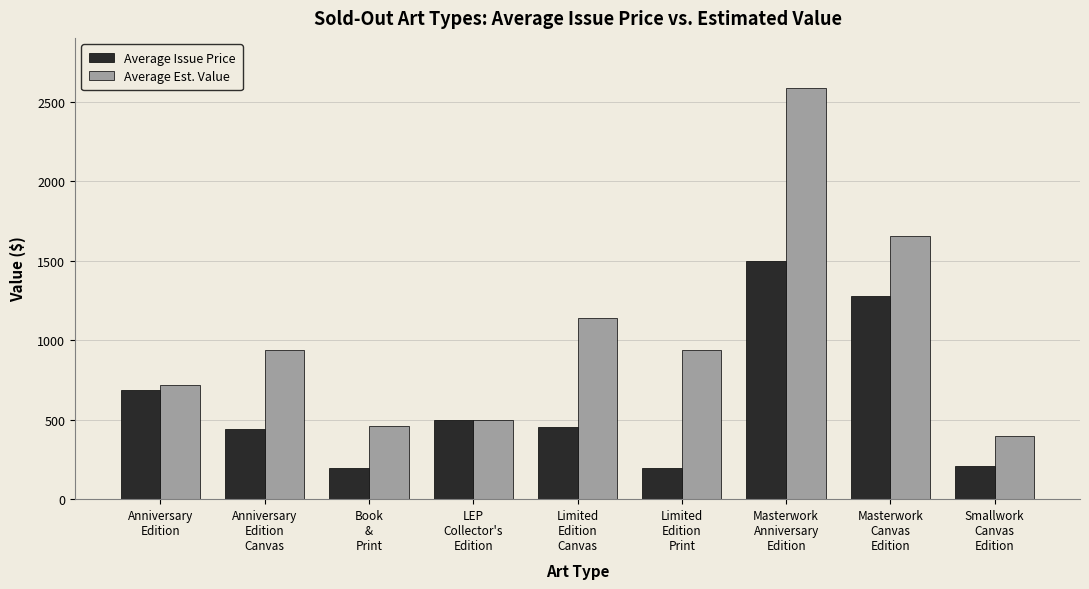

Between Anniversary
Edition and Limited
Edition
Print, which series saw the biggest shift?

Average Issue Price